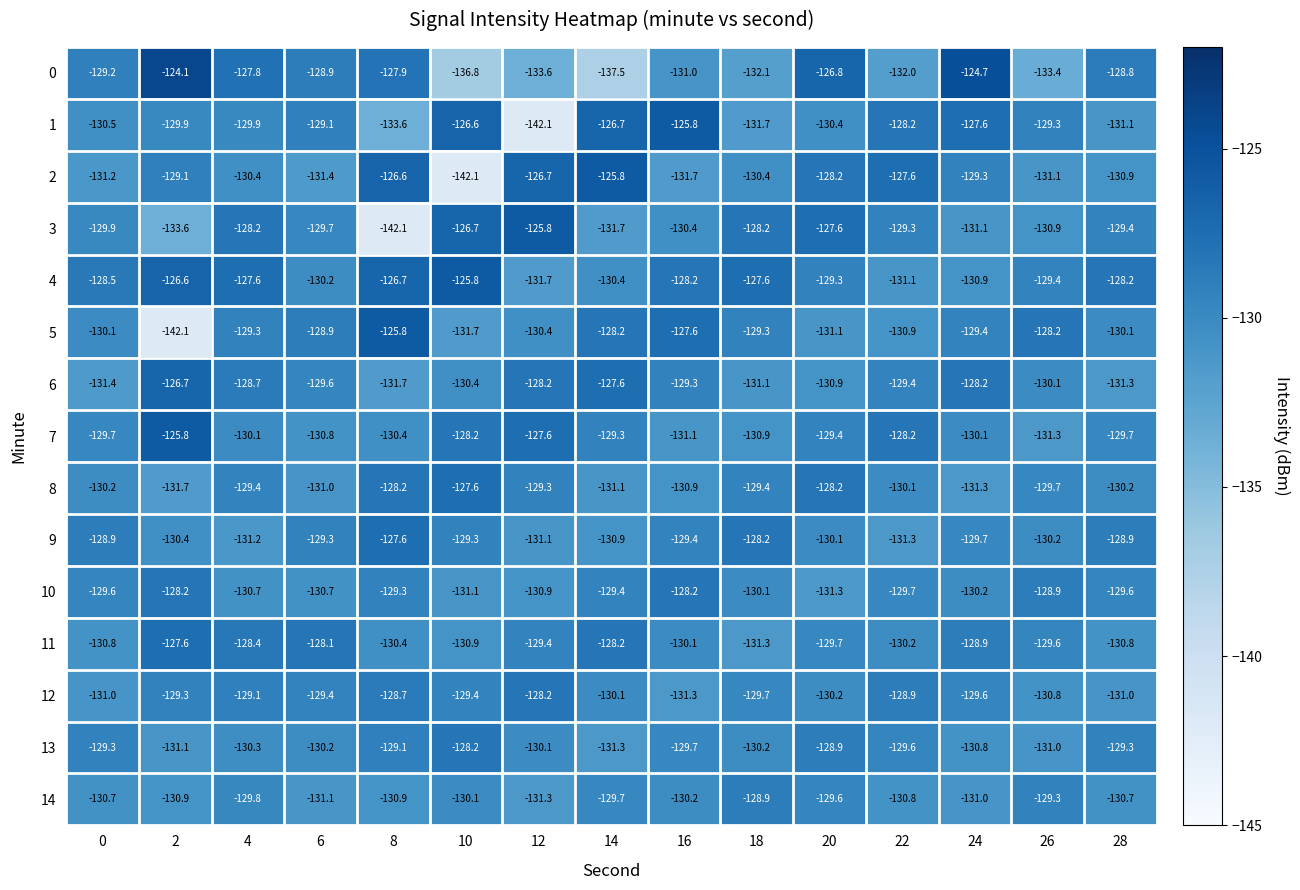

Which series has the largest total across all categories?

4